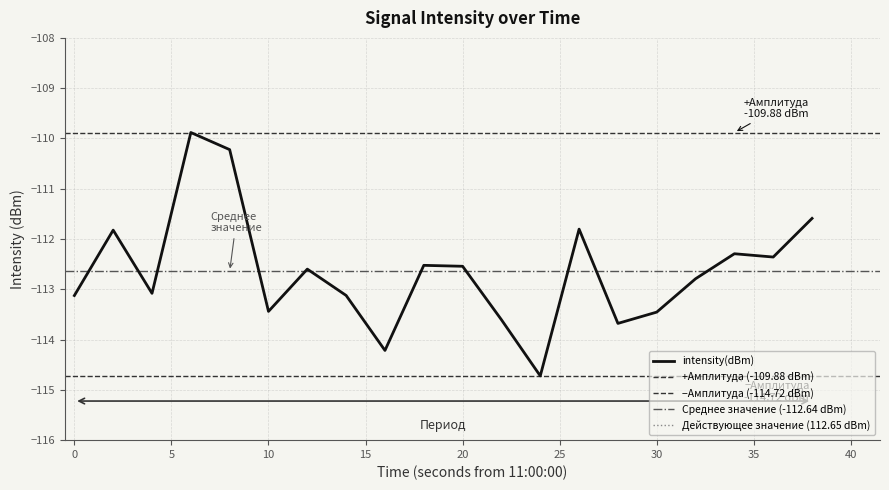

The intensity(dBm) series shows -113.1 at 0. True or false?

True